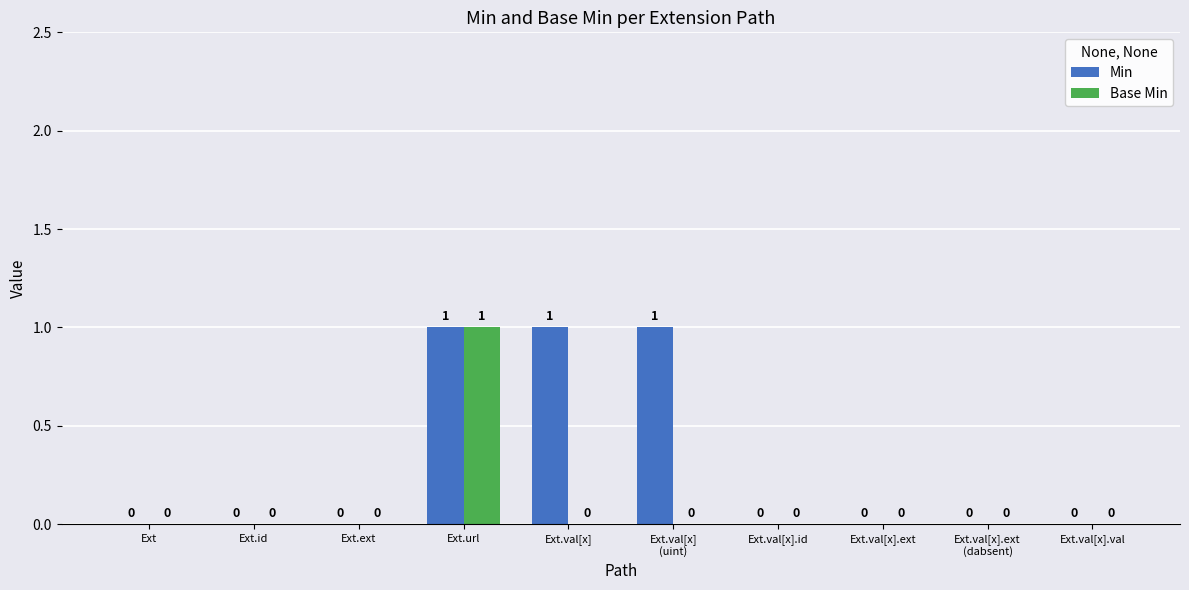

What is the sum of all Min values?

3